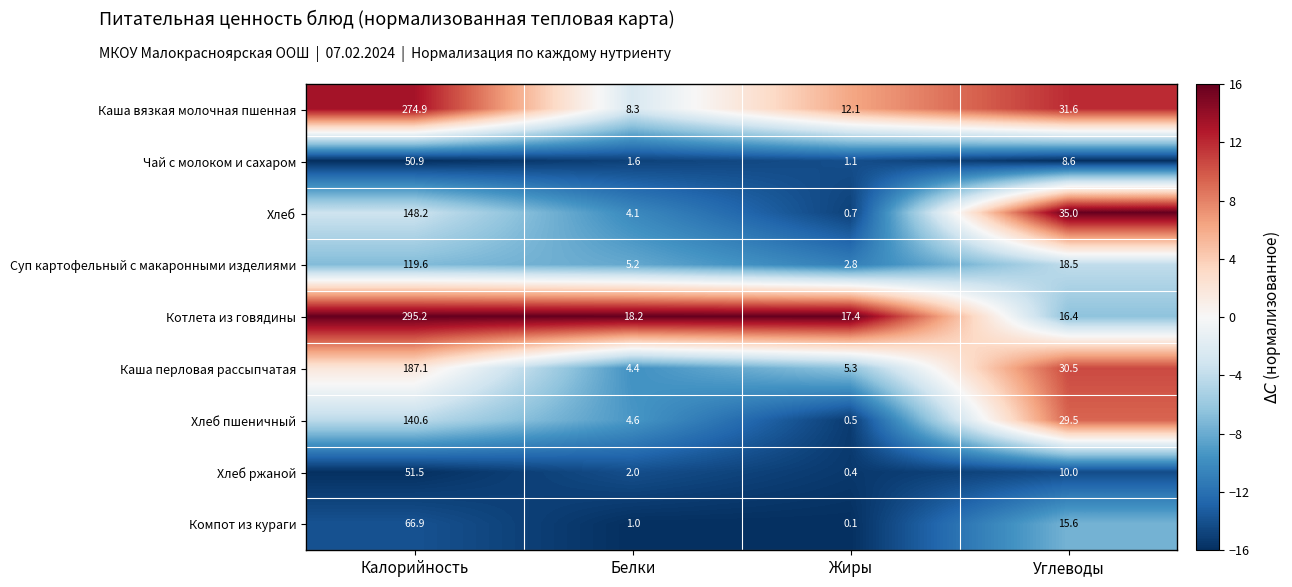

At which category is the sum across all series the highest?

Калорийность